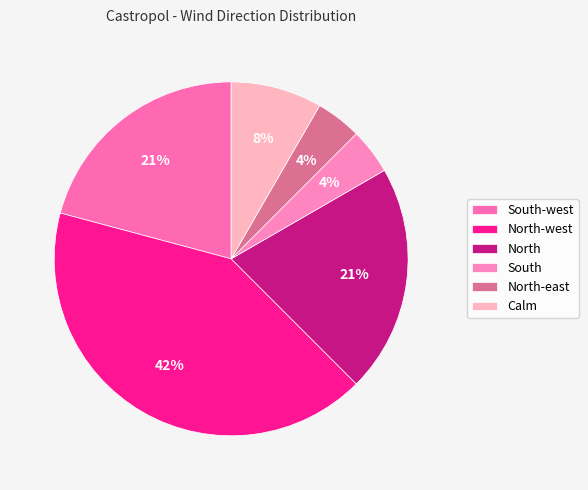

Is North-west the majority of the pie?

No